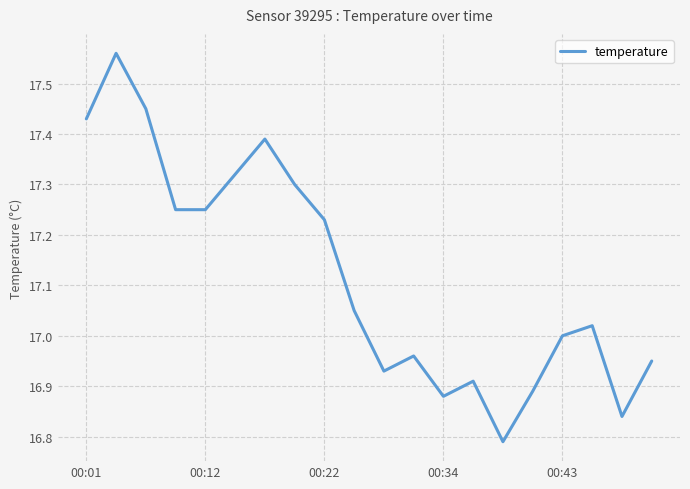

What is the difference between the maximum and minimum values?

0.8